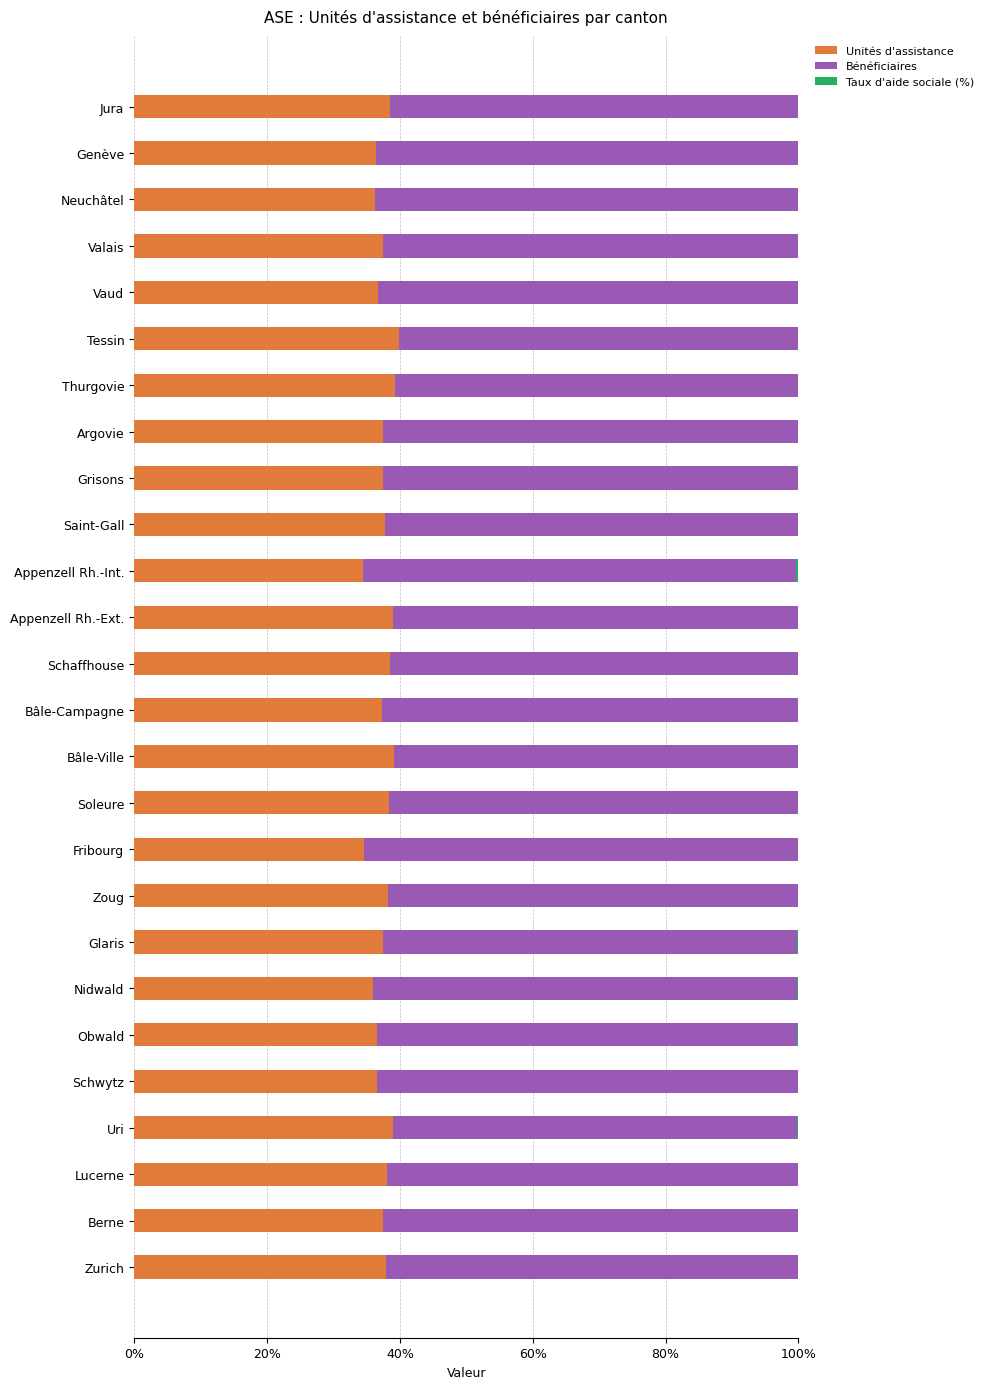

The value of Unités d'assistance at Berne is 37.4. True or false?

True